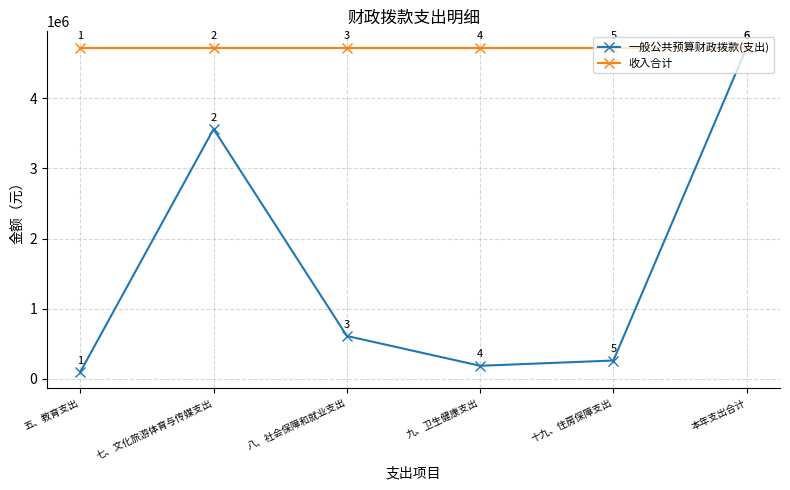

How many data points in 一般公共预算财政拨款(支出) are less than 611487?

3